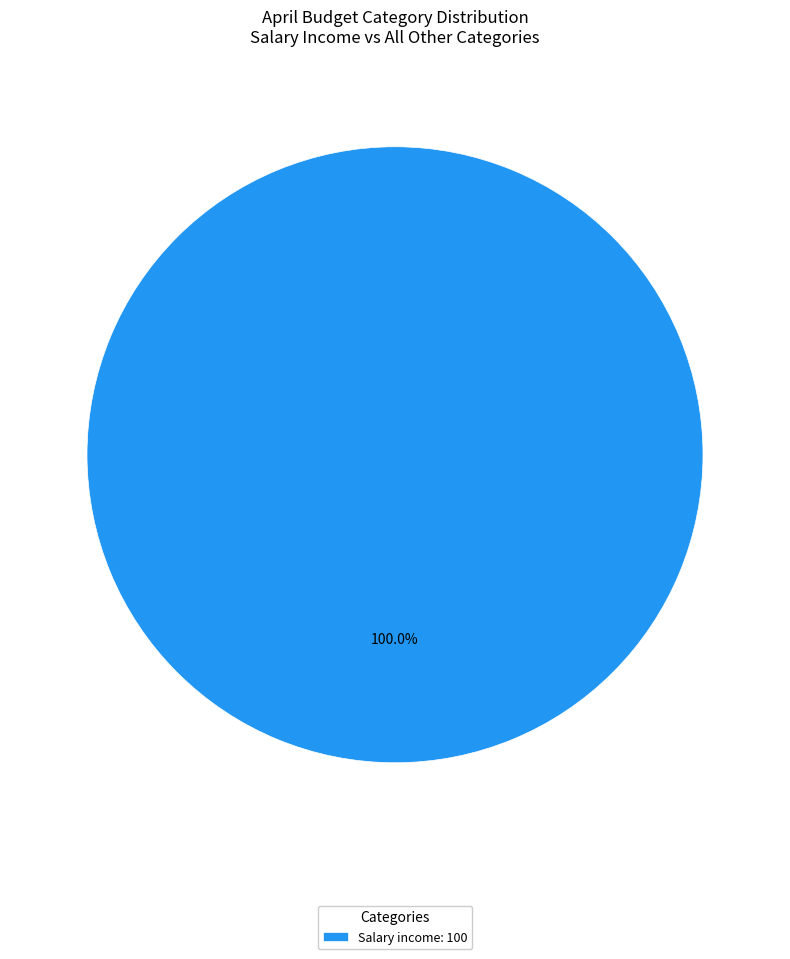

How many segments does this pie chart have?

1